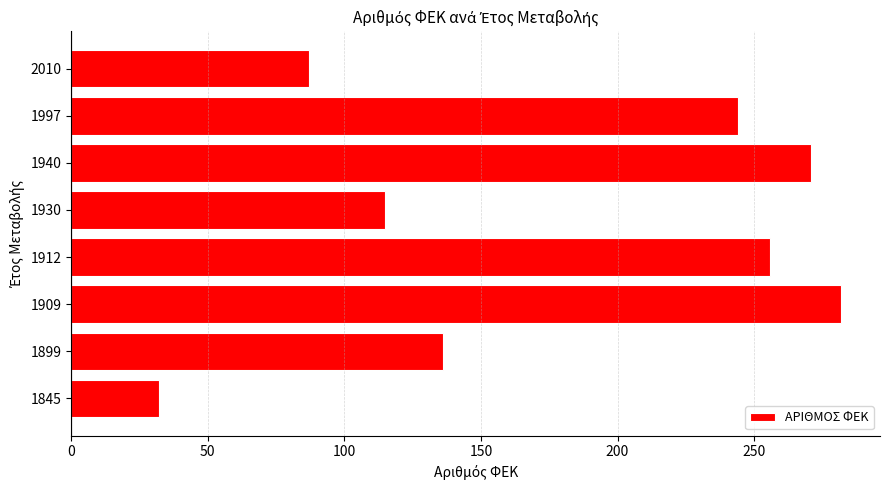

Rank the categories by value from lowest to highest.

1845, 2010, 1930, 1899, 1997, 1912, 1940, 1909